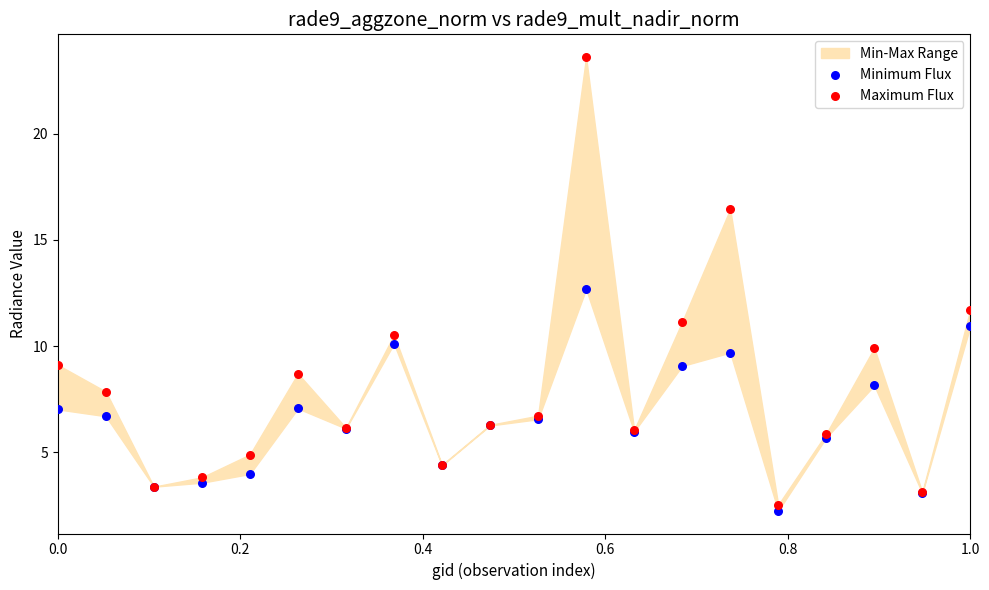

Which series reaches the minimum Y coordinate?

Minimum Flux